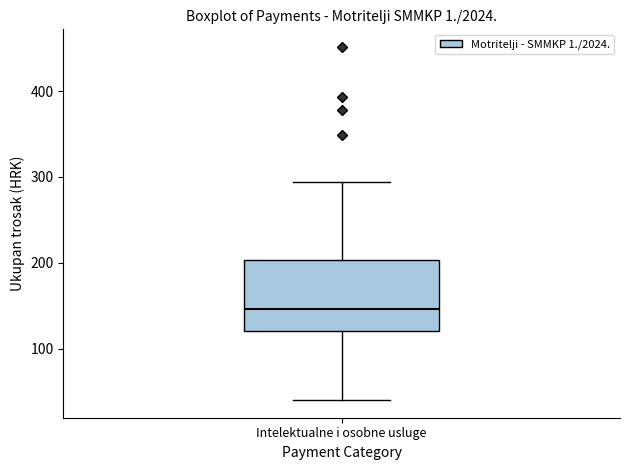

Read this box plot against the y-axis: the position of the median line, the range covered by the box, and the ends of both whiskers. The values are not printed on the chart, so give them approximately, as read against the axis.

median 150, box 120 to 200, whiskers 40 to 290